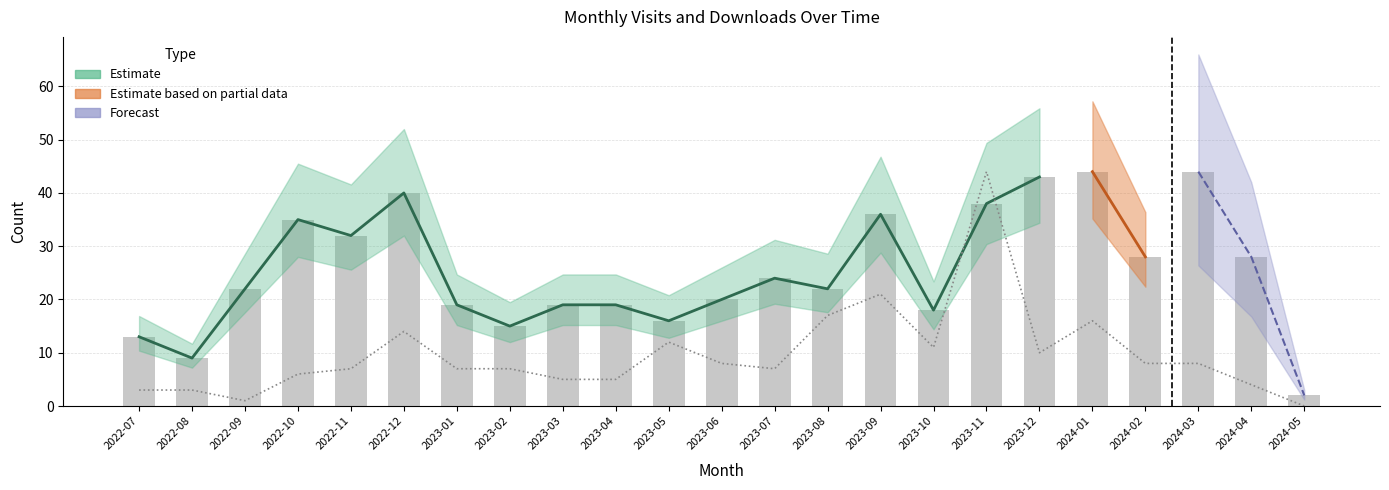

Does the chart contain stacked bars?

No